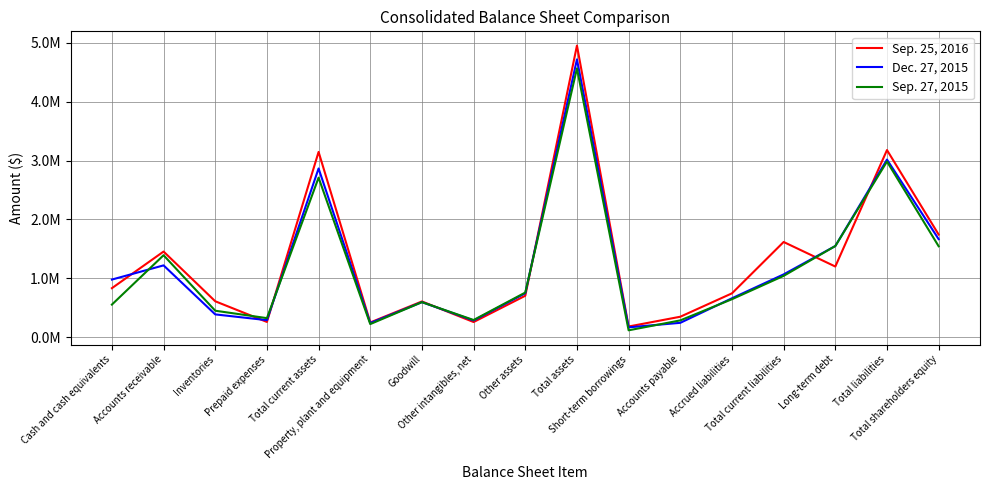

At which category is the sum across all series the highest?

Total assets